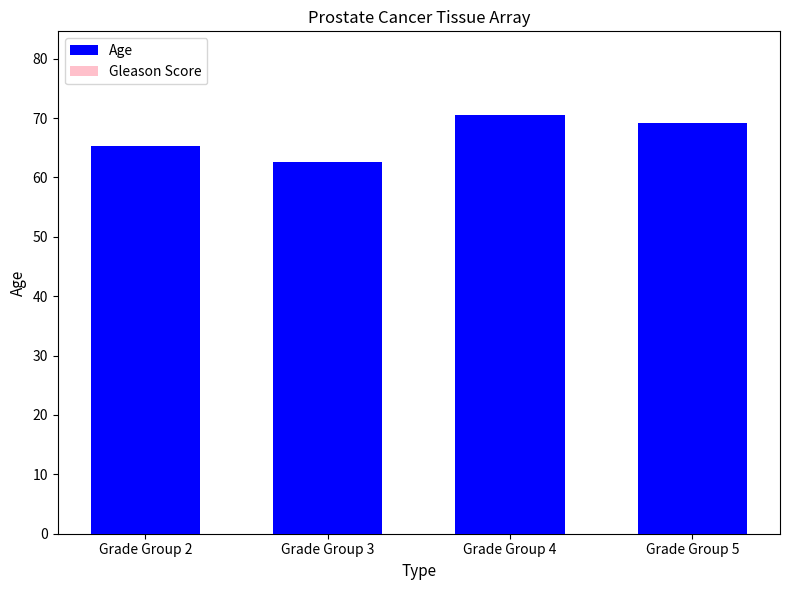

How many data points does each series have?

4